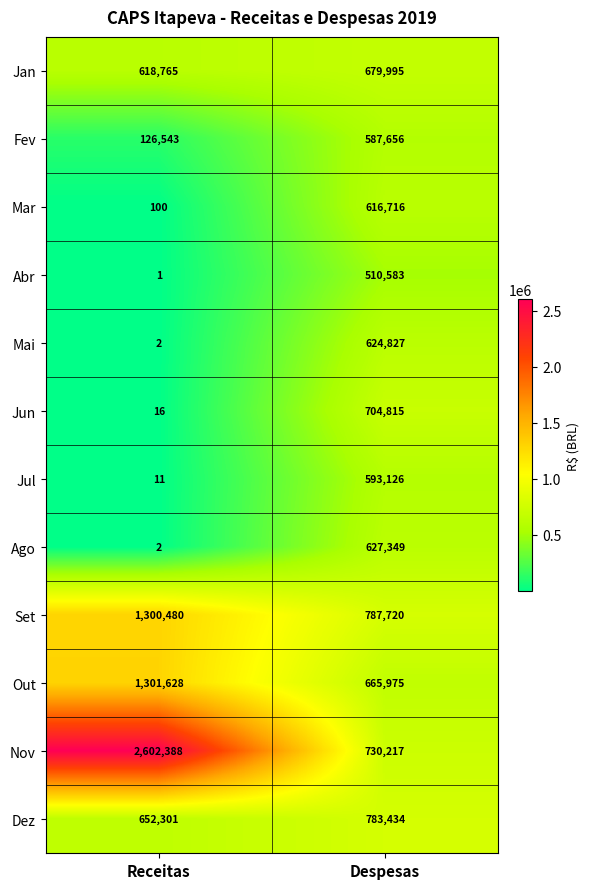

Which series changed the most between Receitas and Despesas?

Nov